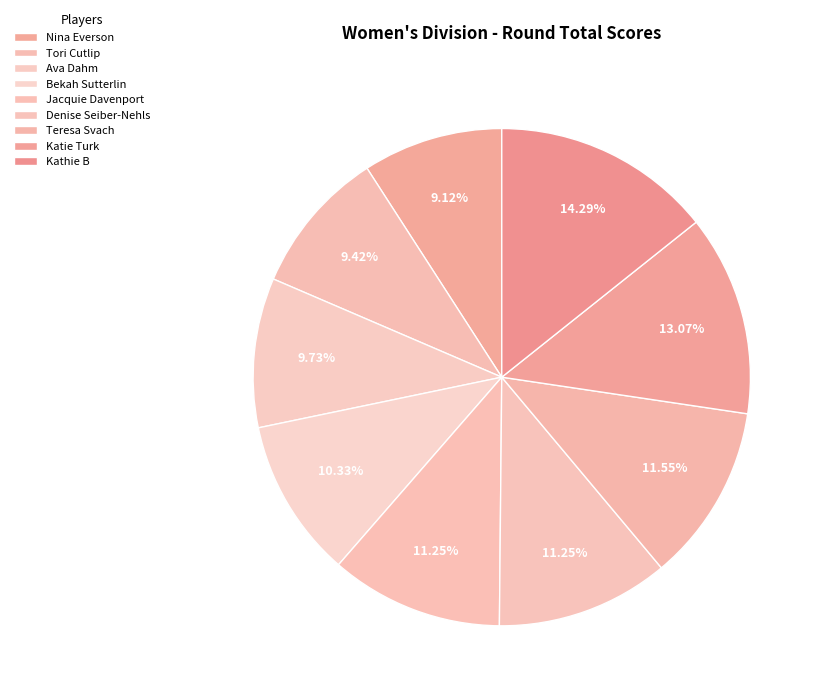

To the nearest percent, what percentage of the pie is Denise Seiber-Nehls?

11%